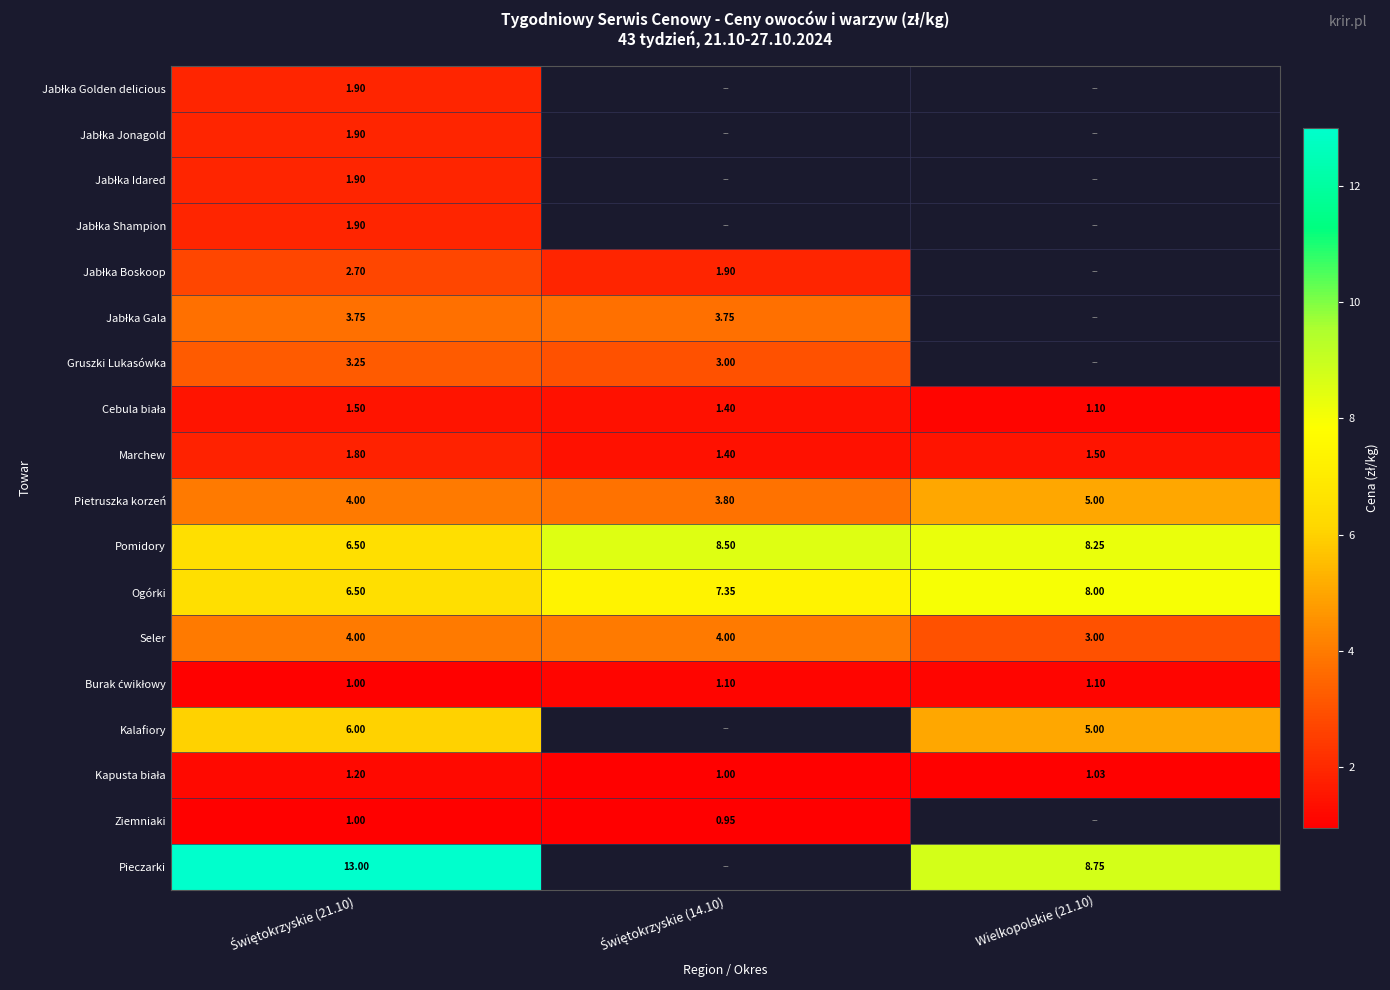

Which series changed the most between Świętokrzyskie (21.10) and Świętokrzyskie (14.10)?

Pomidory